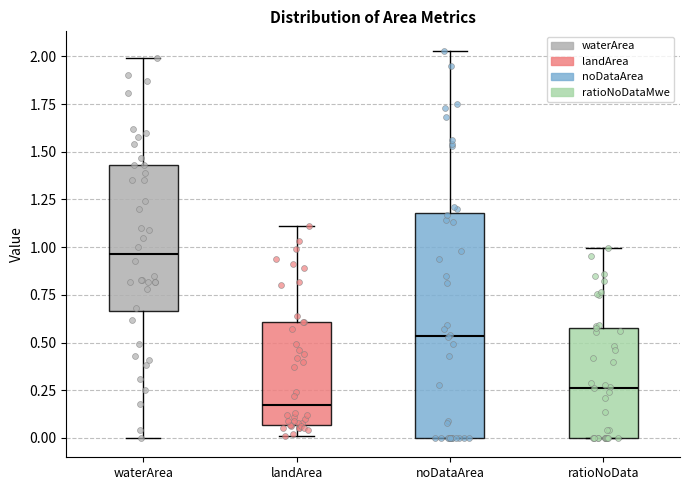

Which box's median line is the highest?

waterArea